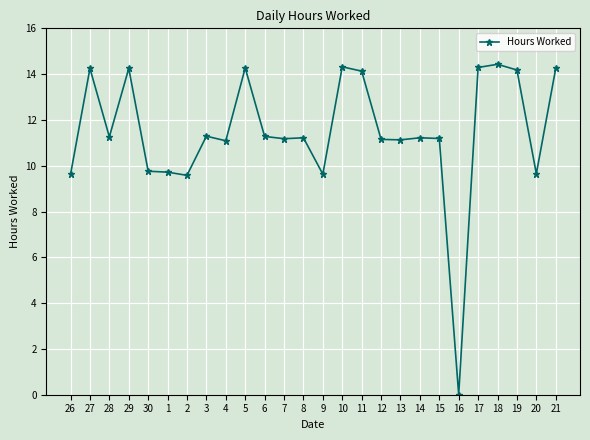

True or false: the data shows 14.4 at 18.

True